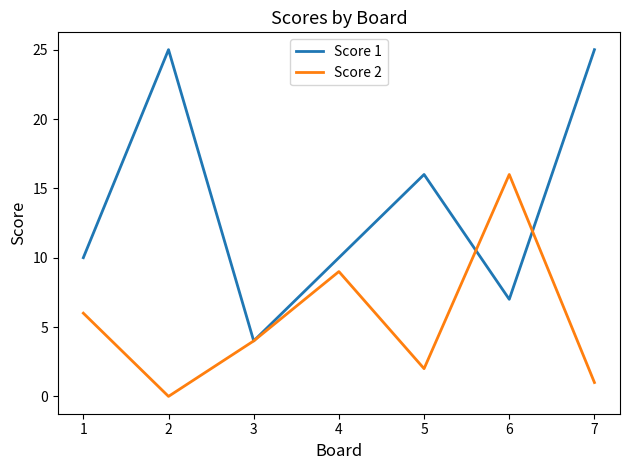

Reading left to right, extract all data points from this chart.

Score 1: 10	25	4	10	16	7	25
Score 2: 6	0	4	9	2	16	1